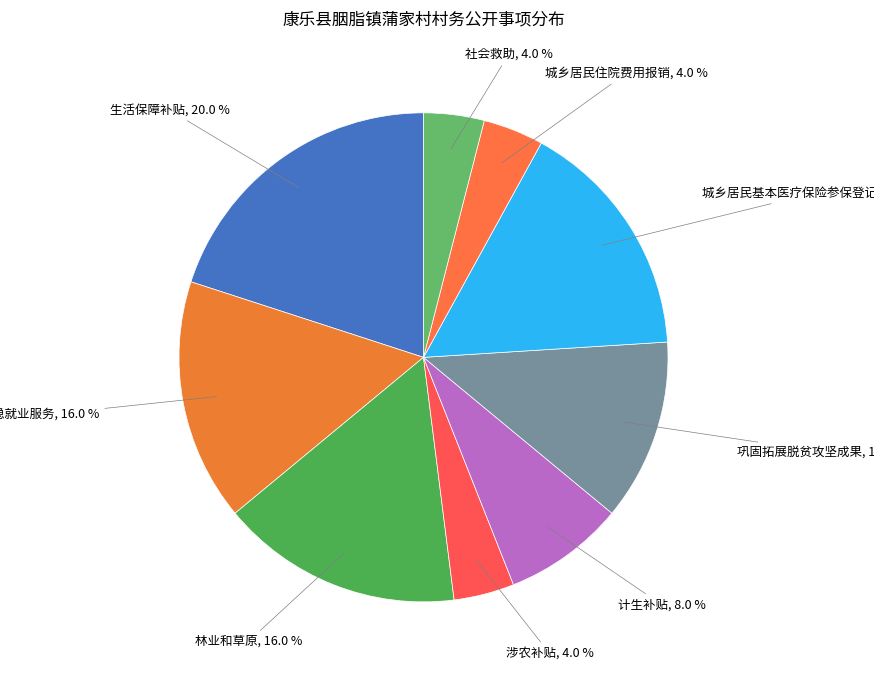

What is the largest slice in the pie chart?

生活保障补贴